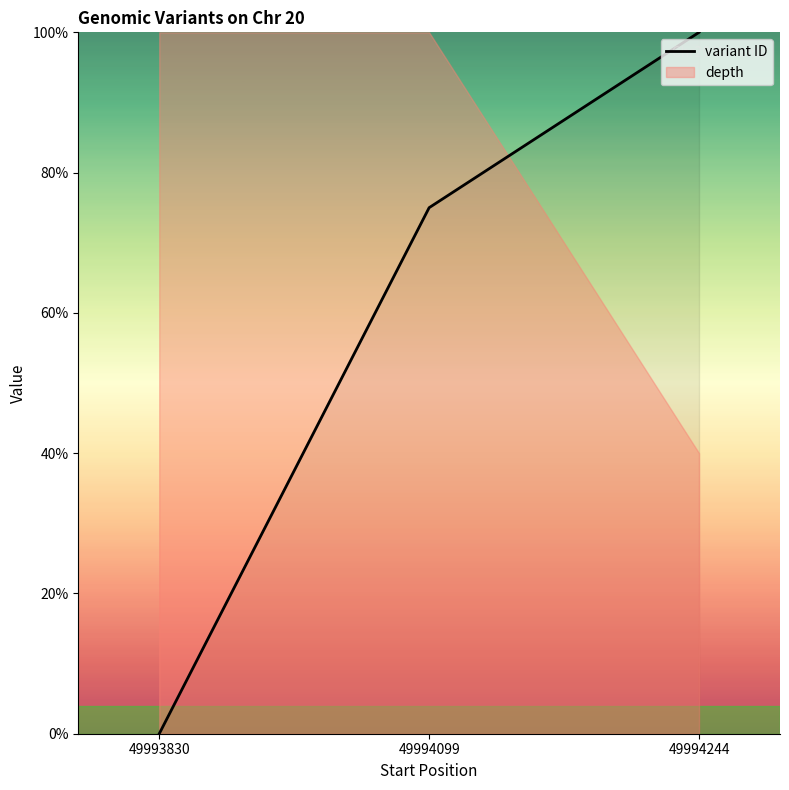

Where does the data first go above 75?

49994244